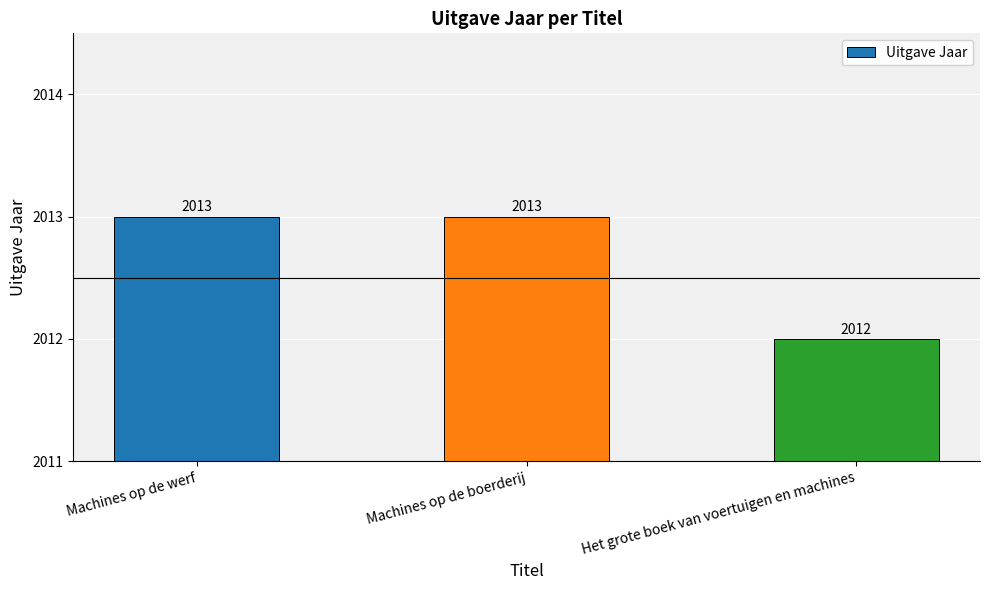

Approximately how many times larger is the value at Het grote boek van voertuigen en machines compared to Machines op de boerderij?

1.0